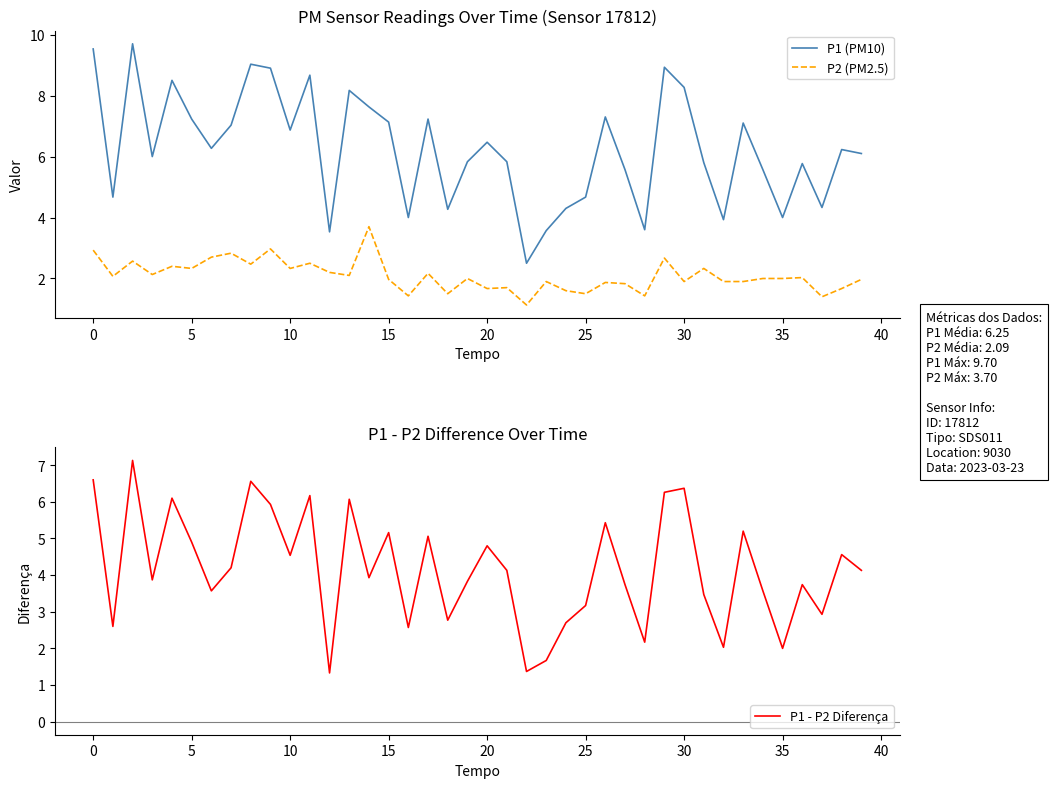

What is the lowest value of the P2 (PM2.5) series?

1.1